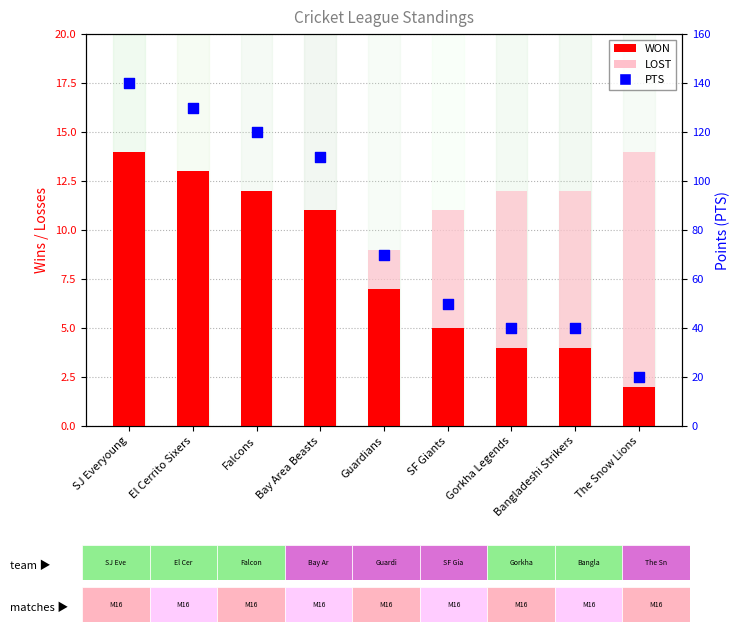

Which series reaches the maximum Y coordinate?

PTS